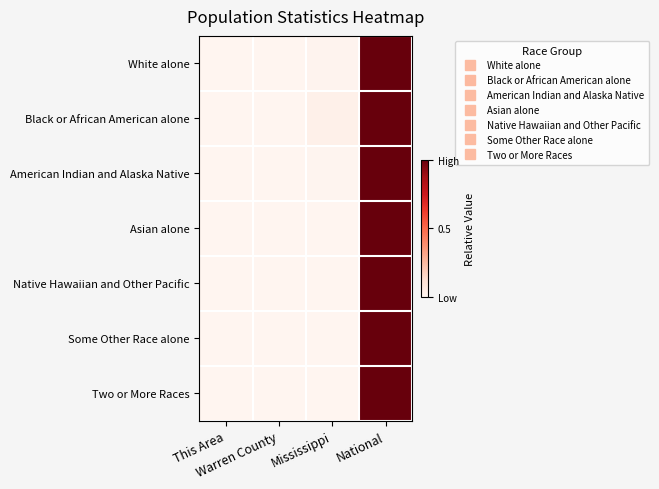

Reading right to left, what are all the values shown in this chart?

White alone: National=1.0	Mississippi=0.0	Warren County=0.0	This Area=0.0
Black or African American alone: National=1.0	Mississippi=0.0	Warren County=0.0	This Area=0.0
American Indian and Alaska Native: National=1.0	Mississippi=0.0	Warren County=0.0	This Area=0.0
Asian alone: National=1.0	Mississippi=0.0	Warren County=0.0	This Area=0.0
Native Hawaiian and Other Pacific: National=1.0	Mississippi=0.0	Warren County=0.0	This Area=0.0
Some Other Race alone: National=1.0	Mississippi=0.0	Warren County=0.0	This Area=0.0
Two or More Races: National=1.0	Mississippi=0.0	Warren County=0.0	This Area=0.0